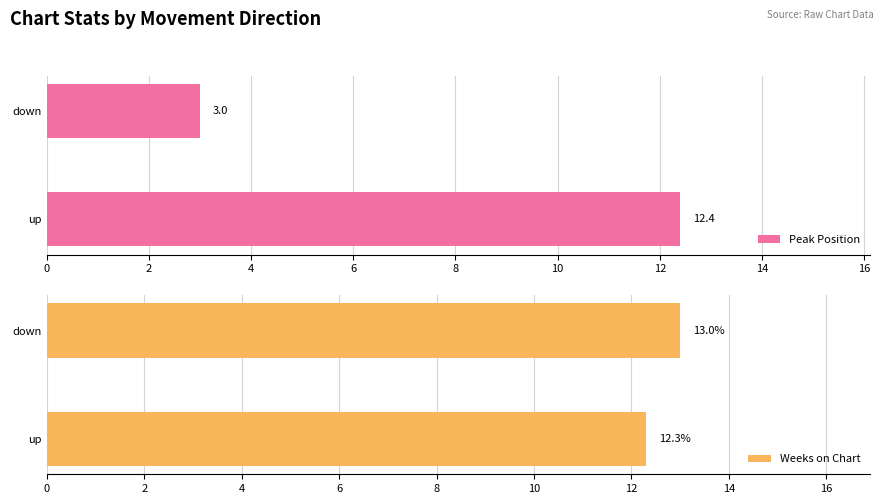

Does the chart contain any negative values?

No